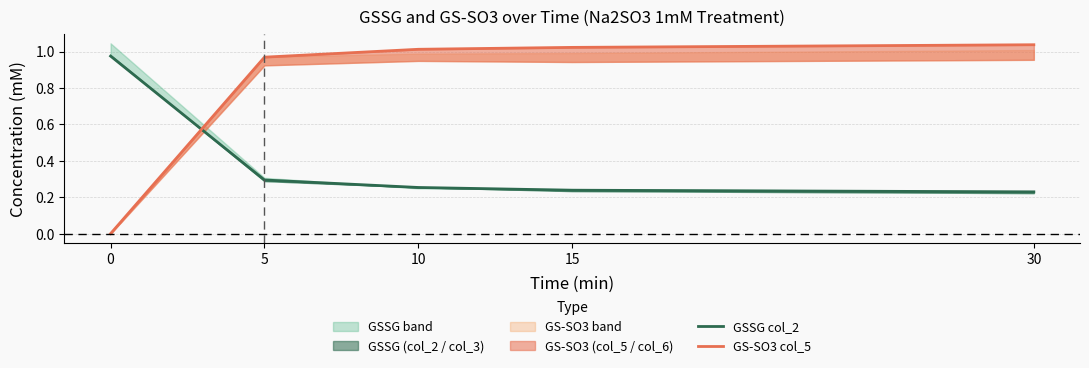

True or false: GS-SO3 col_5 has more than 0 interior local peaks.

False